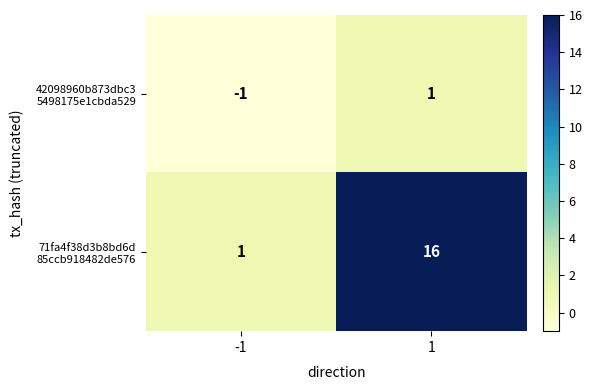

What is the maximum value shown in the chart?

16